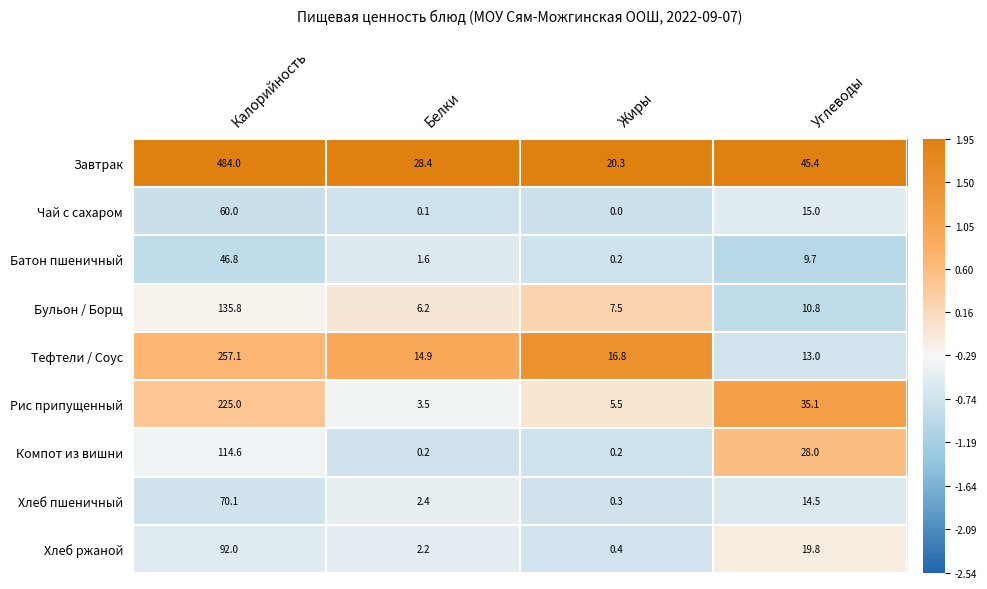

What is the sum of all Хлеб ржаной values?

114.4